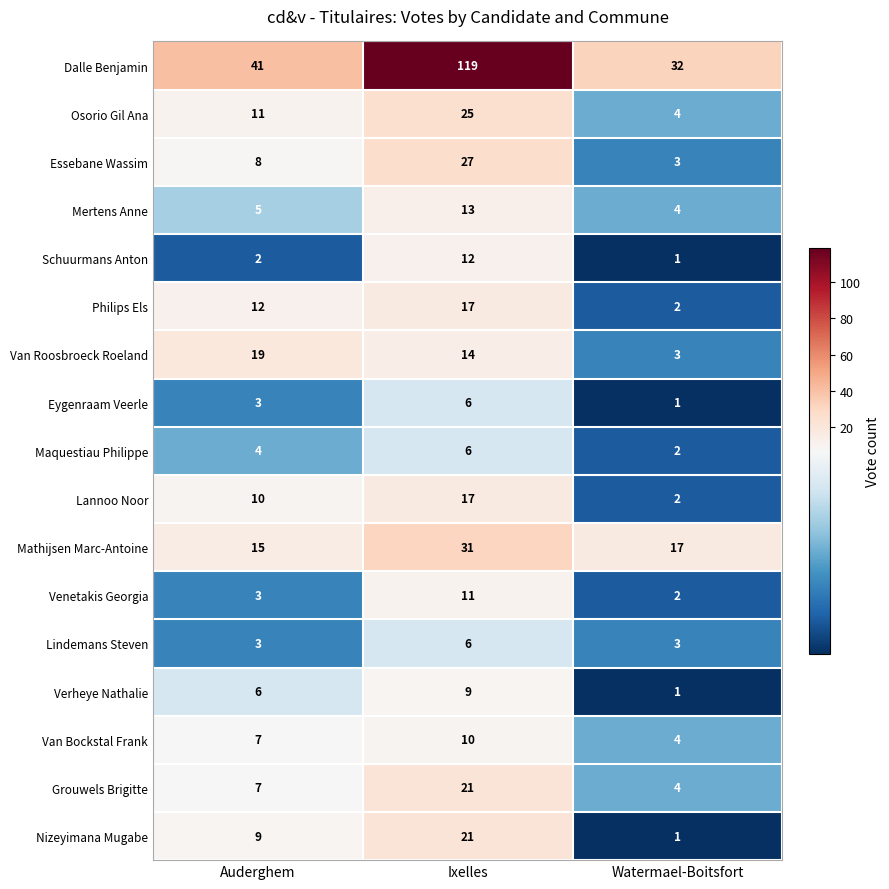

Which series changed the most between Auderghem and Ixelles?

Dalle Benjamin